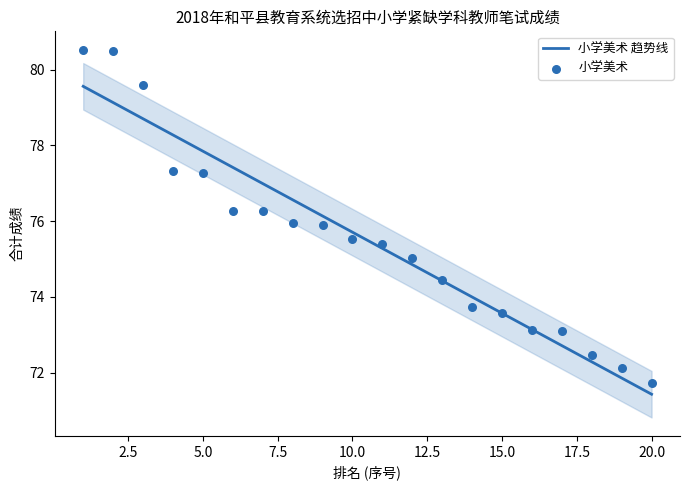

At how many categories does at least one series exceed 73?

17